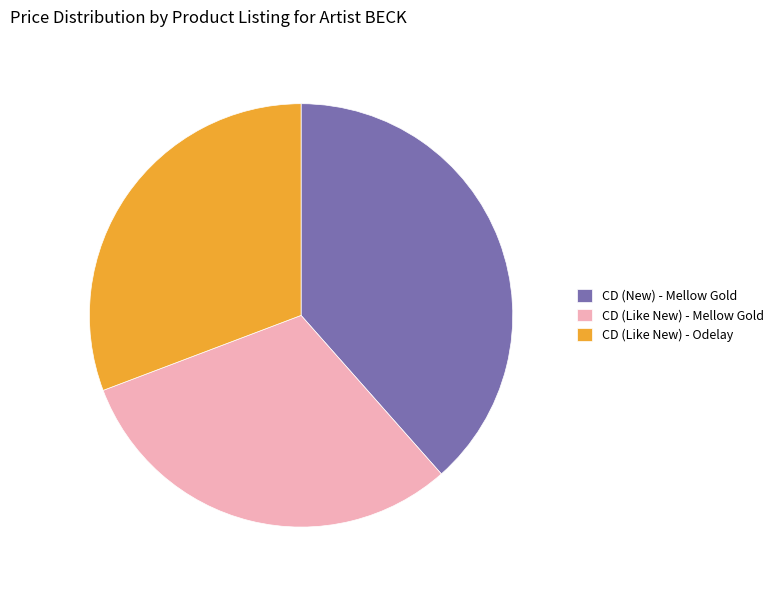

Is the sum of CD (New) - Mellow Gold and CD (Like New) - Mellow Gold greater than half?

Yes